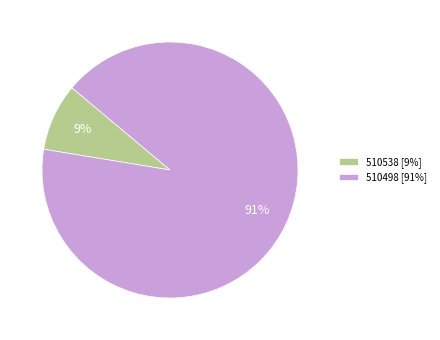

Is 510538 the majority of the pie?

No